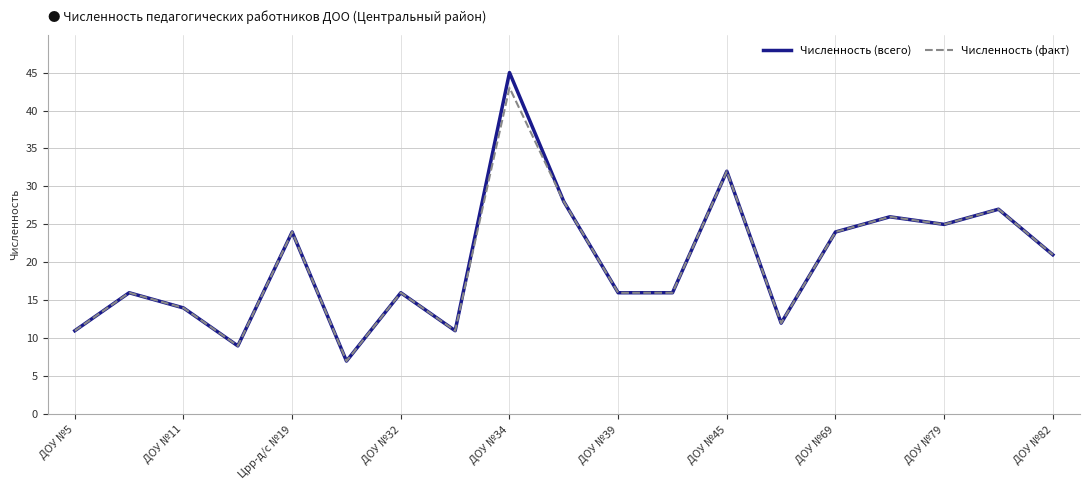

List the series in order of their peak value, highest first.

Численность (всего), Численность (факт)